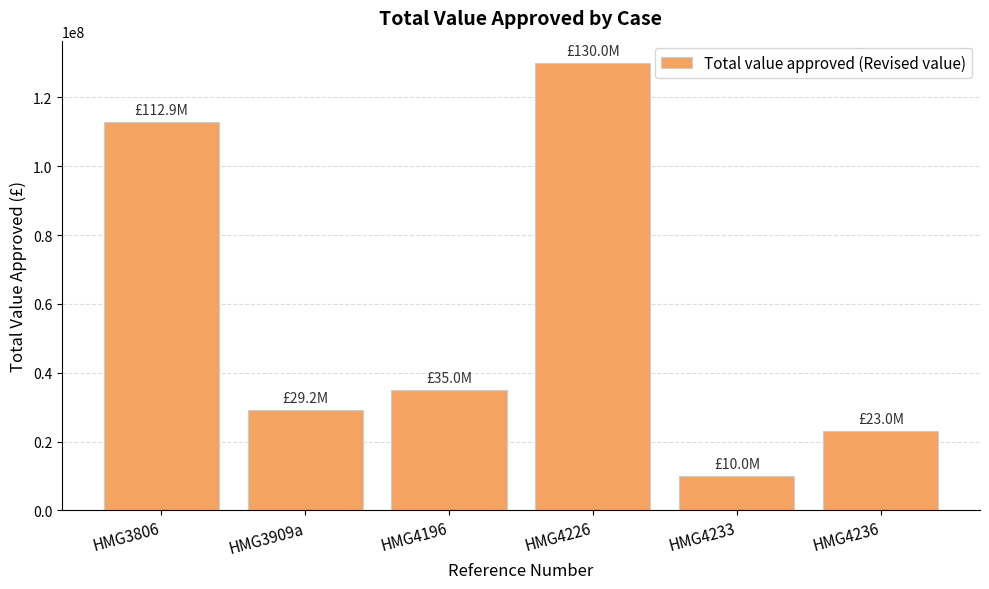

Which has a higher value, HMG3909a or HMG4196?

HMG4196